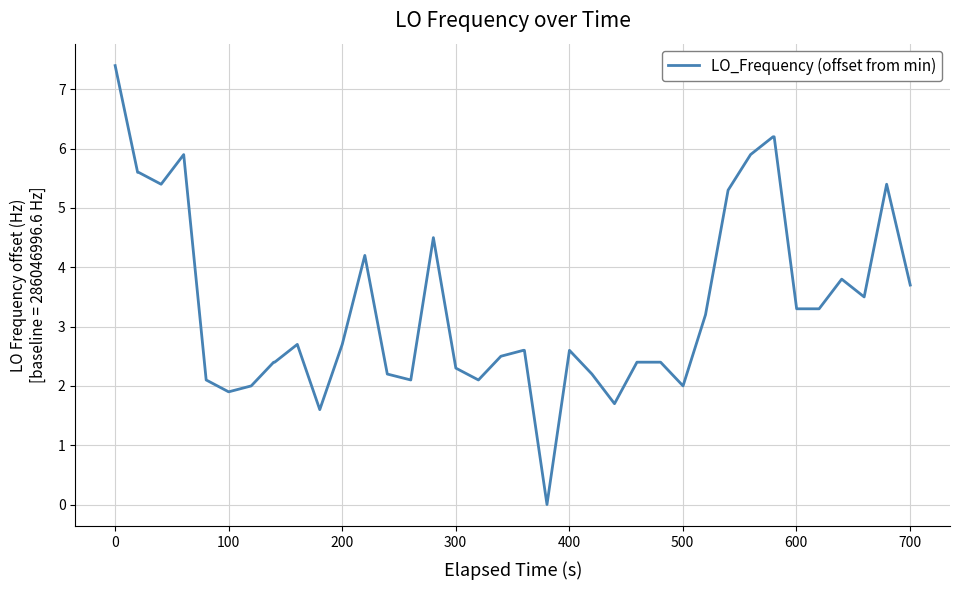

What is the maximum value shown in the chart?

7.4